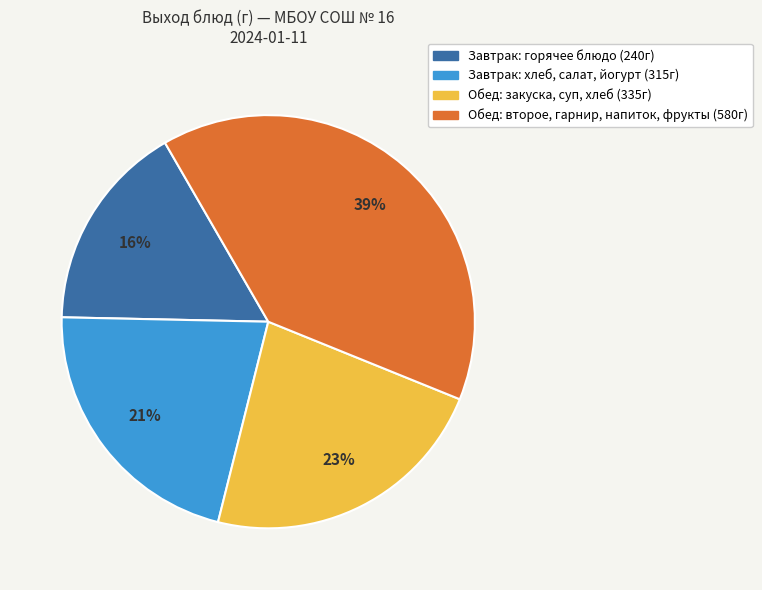

To the nearest percent, what is the average slice percentage?

25%